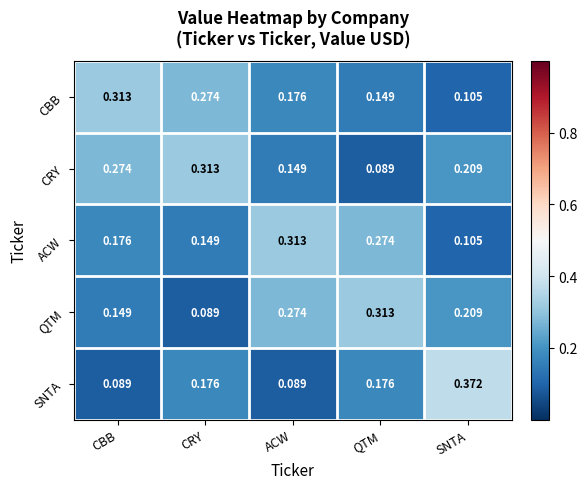

Which series changed the most between CRY and SNTA?

SNTA